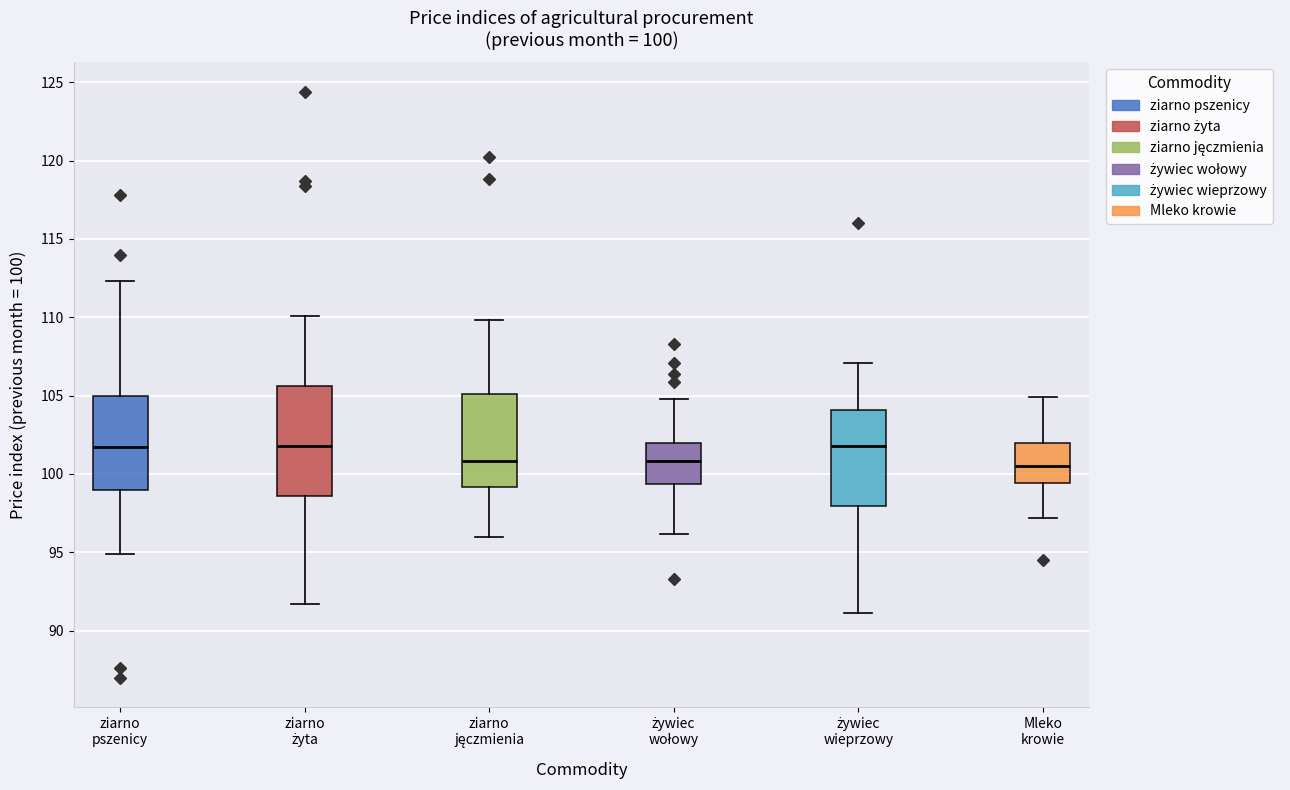

Comparing the boxes themselves (not the whiskers), which one is the tallest?

ziarno żyta